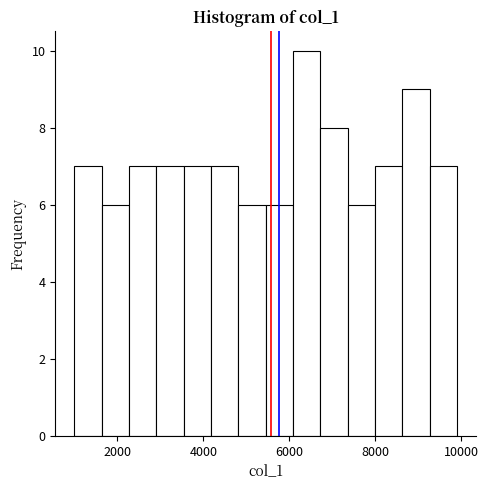

Around what value on the x-axis is the tallest bar? Give the approximate position of its centre, as read against the axis.

6400